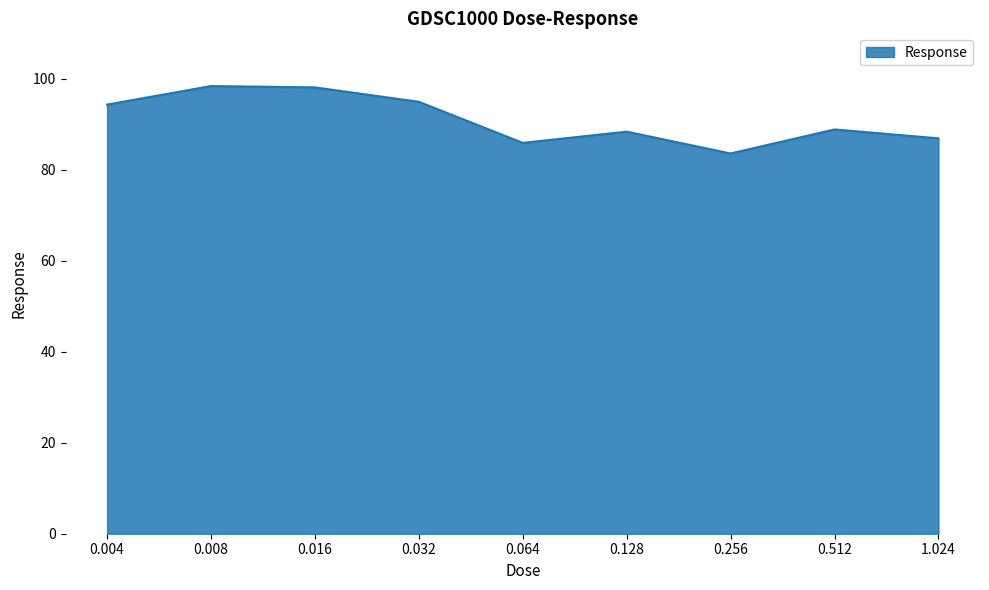

What position from the right is 0.004?

9